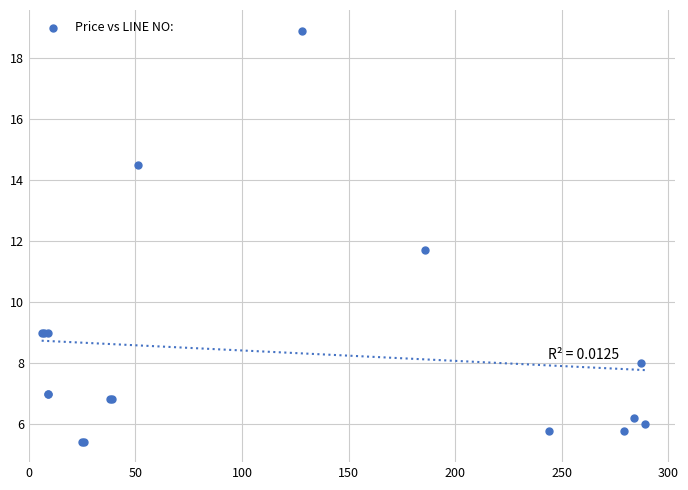

What Y value in the scatter plot is closest to 12?

11.7